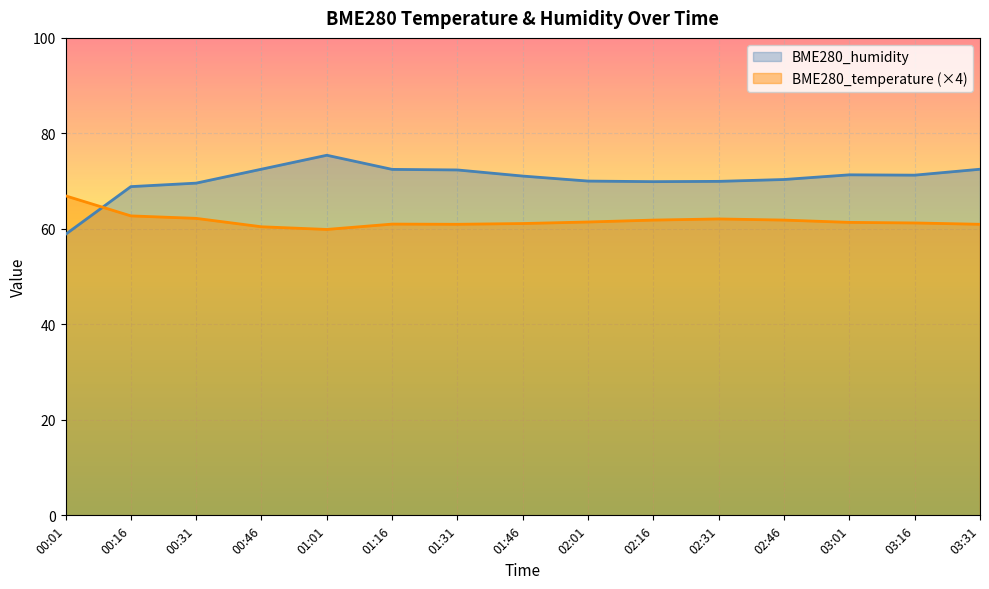

Reading right to left, what are all the values shown in this chart?

BME280_temperature: 03:31=61.0	03:16=61.2	03:01=61.4	02:46=61.8	02:31=62.1	02:16=61.8	02:01=61.4	01:46=61.1	01:31=61.0	01:16=61.0	01:01=59.9	00:46=60.4	00:31=62.2	00:16=62.7	00:01=66.9
BME280_humidity: 03:31=72.5	03:16=71.2	03:01=71.3	02:46=70.3	02:31=70.0	02:16=69.9	02:01=70.0	01:46=71.1	01:31=72.3	01:16=72.5	01:01=75.4	00:46=72.5	00:31=69.6	00:16=68.8	00:01=58.9